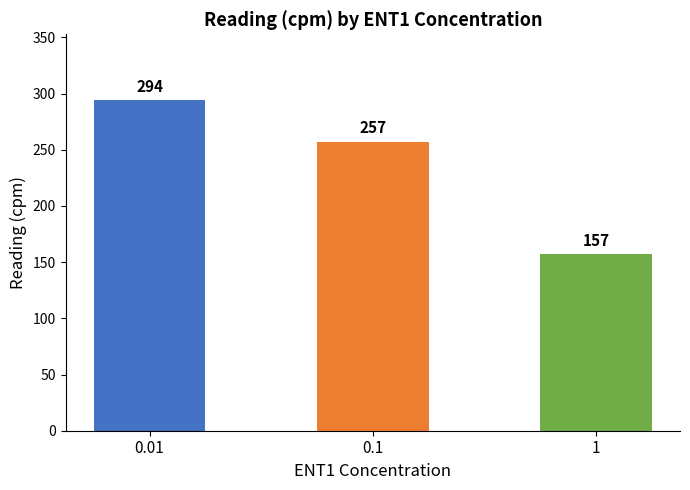

Where is the data nearest to the value 225?

0.1